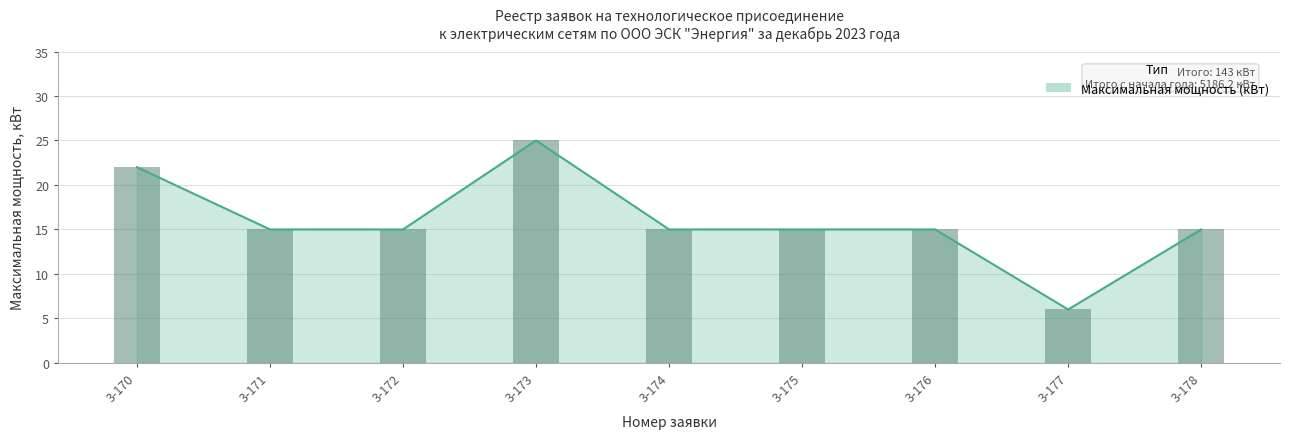

Rank the categories by value from lowest to highest.

3-177, 3-171, 3-172, 3-174, 3-175, 3-176, 3-178, 3-170, 3-173